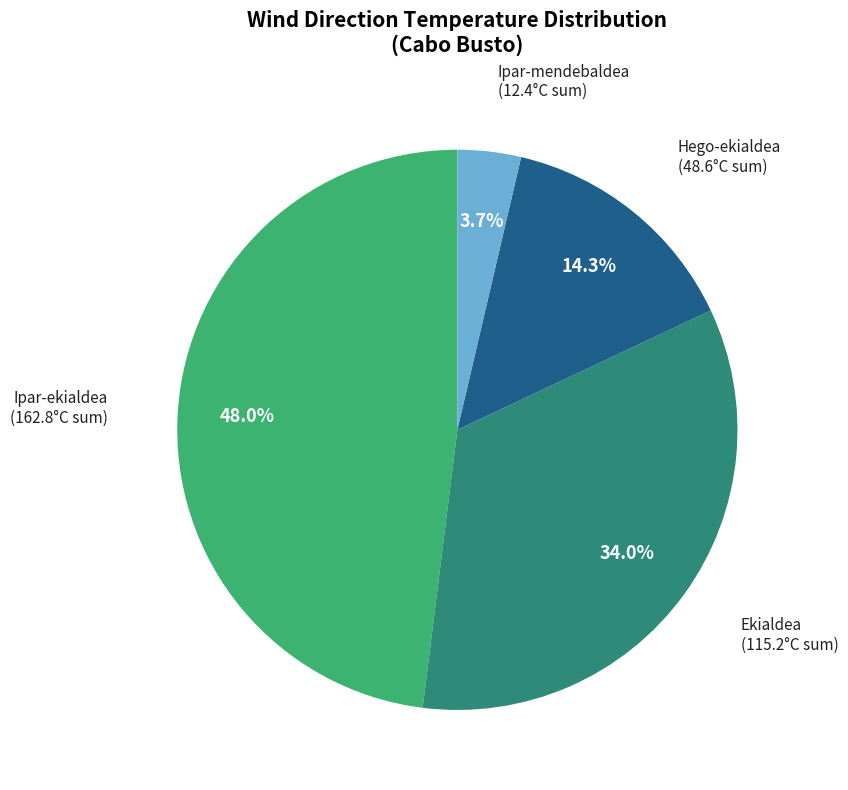

Between Ipar-mendebaldea and Ekialdea, which is larger?

Ekialdea